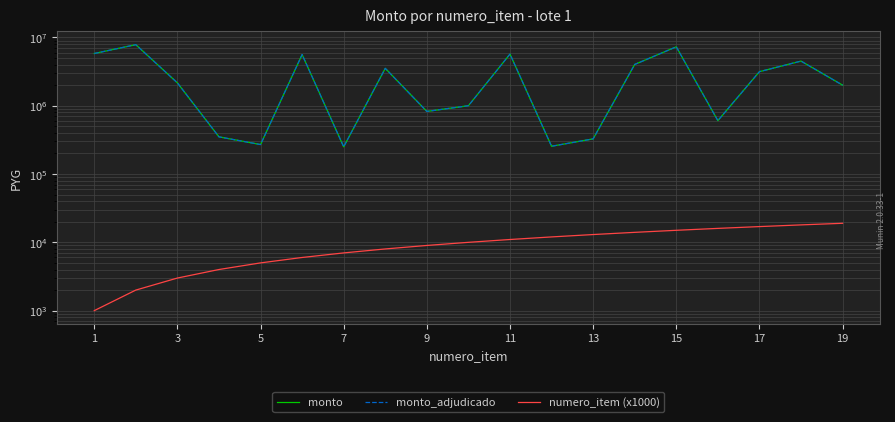

The value of monto at 5 is 352042. True or false?

False